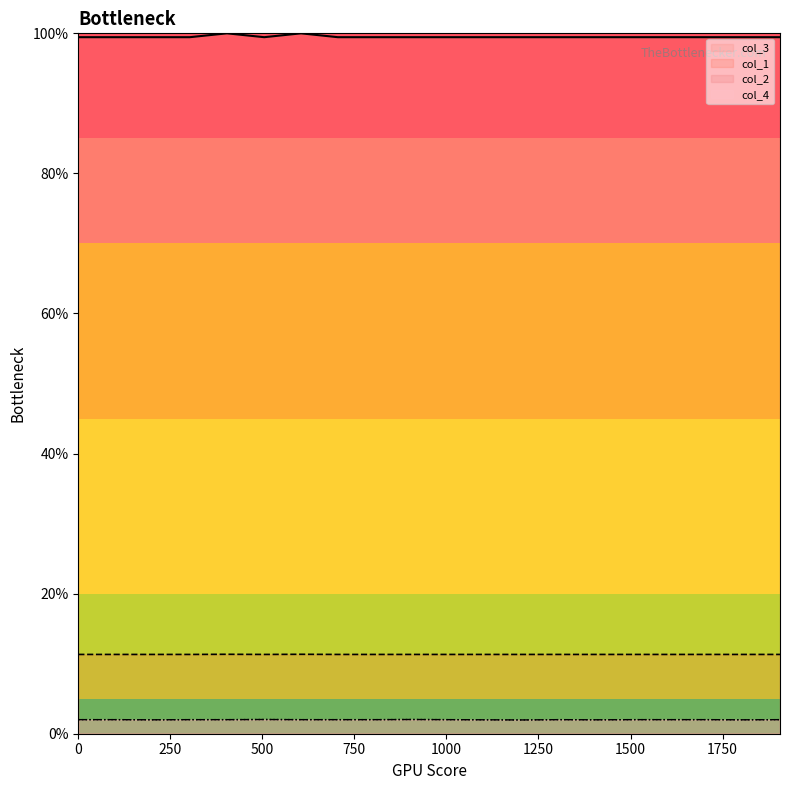

What is the sum of the col_1 values at 1706 and 1306?

198.9